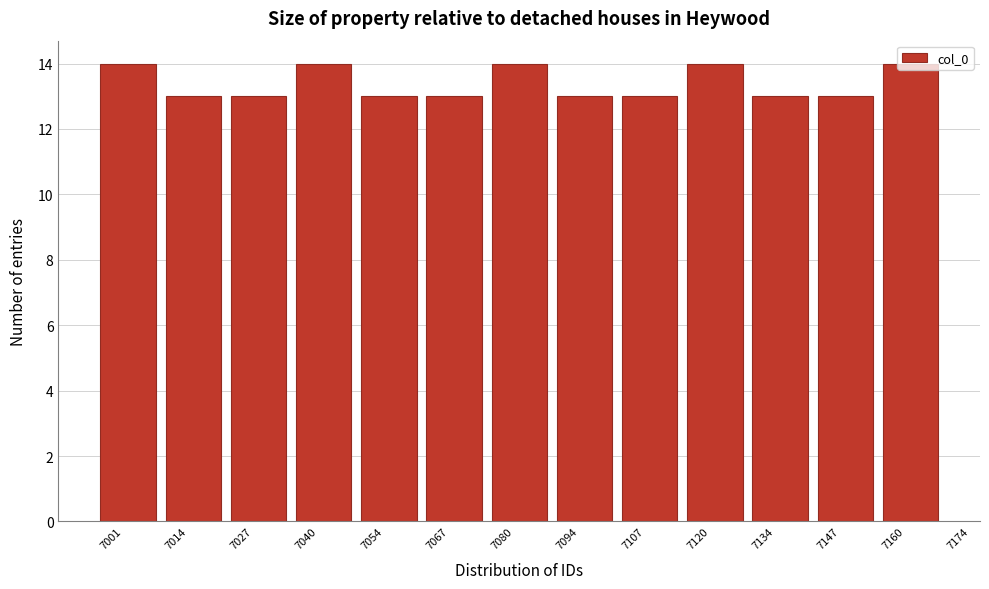

What is the value of the 7th bar from the left?

14